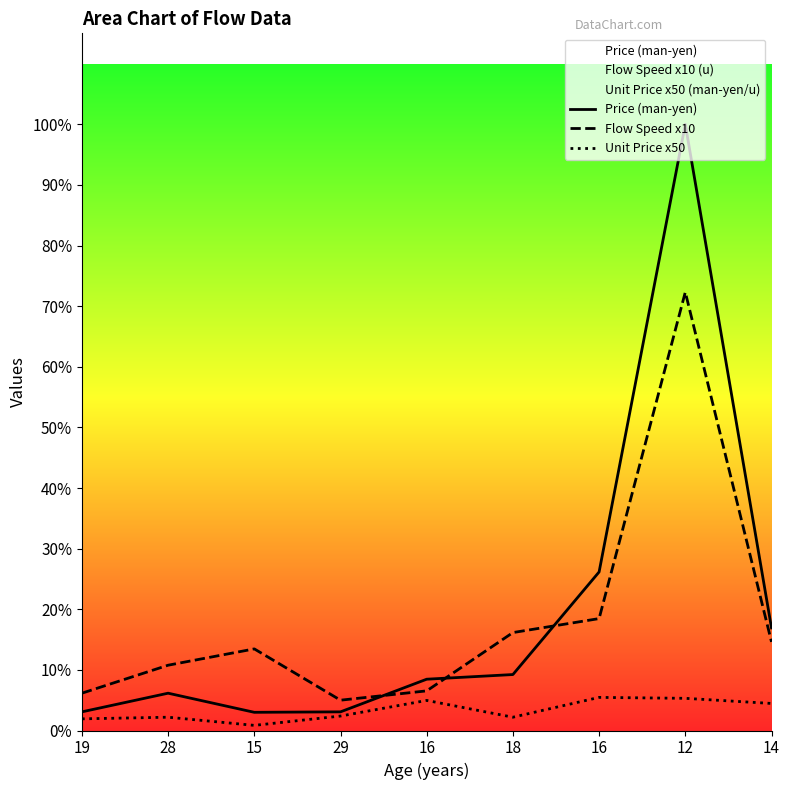

What is the sum of the Price (man-yen) values at 29 and 15?

790.0